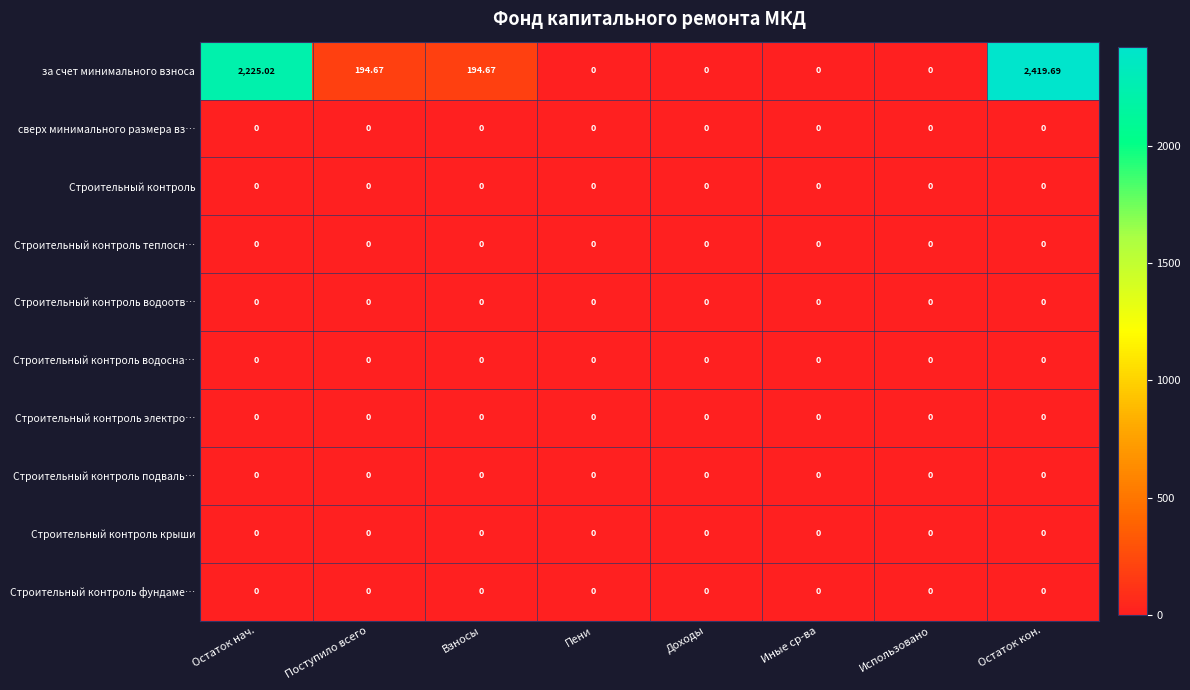

Which series changed the most between Поступило всего and Использовано?

за счет минимального взноса